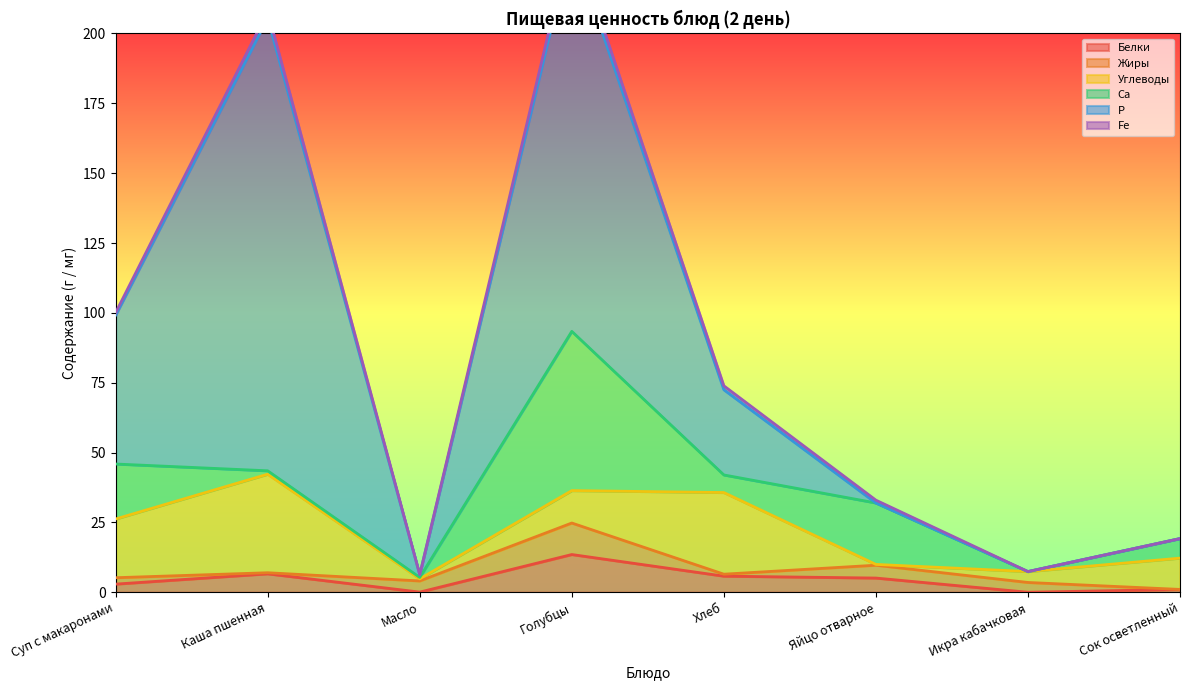

How many values in the Са series are below 7?

4